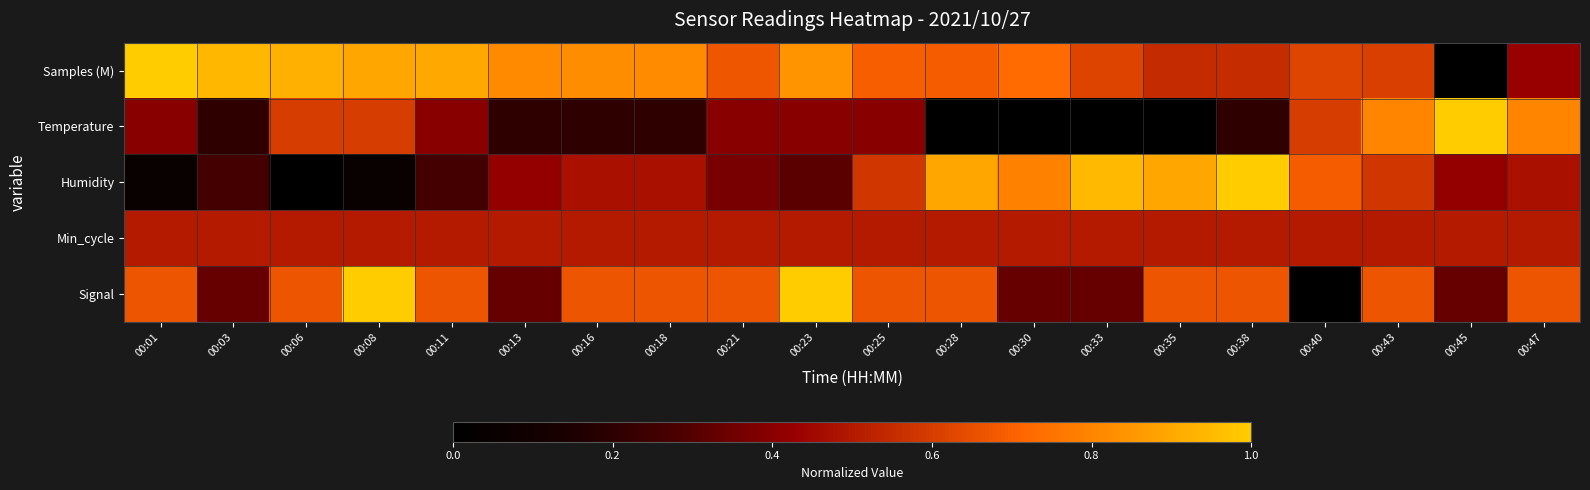

What is the difference between the highest and lowest values at 00:21?

0.3